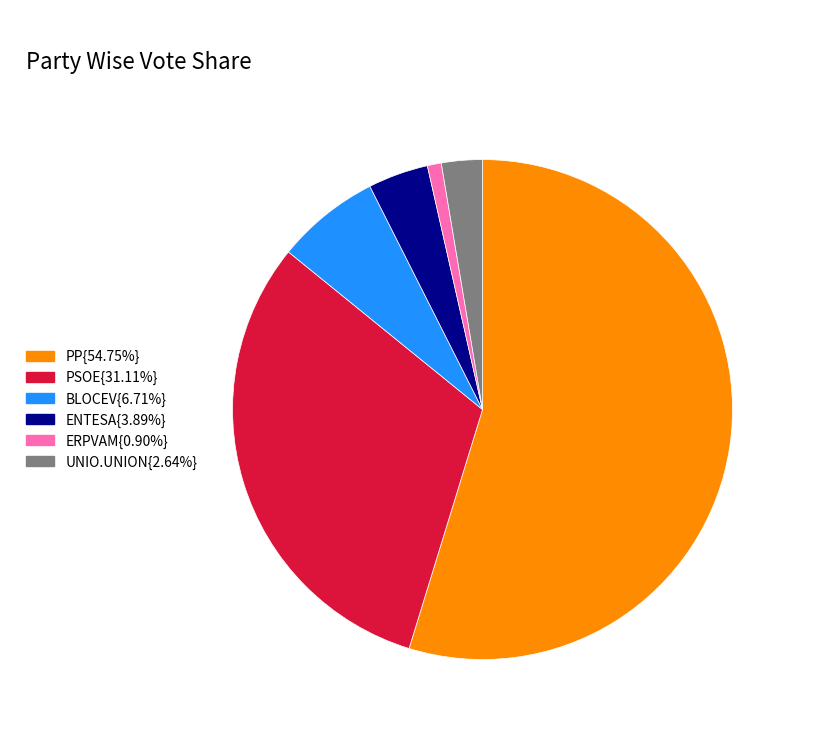

Is the sum of PSOE{31.11%} and UNIO.UNION{2.64%} greater than half?

No